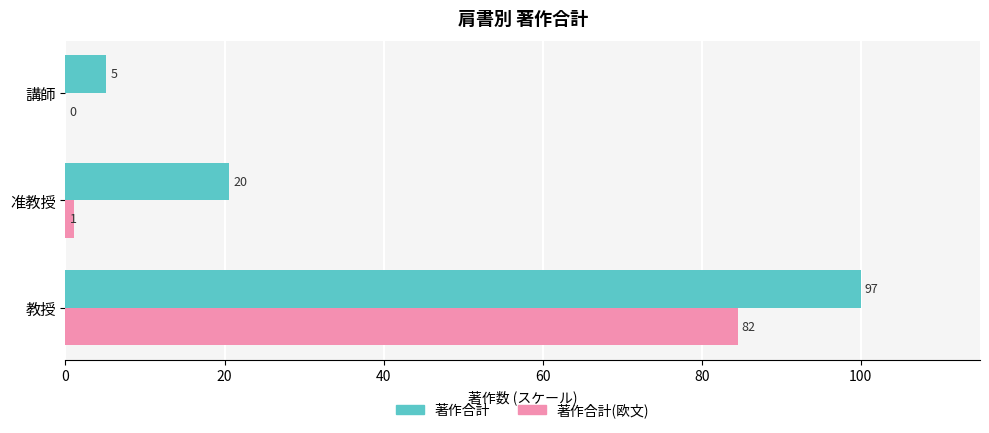

What are all the series names shown in the legend?

著作合計, 著作合計(欧文)